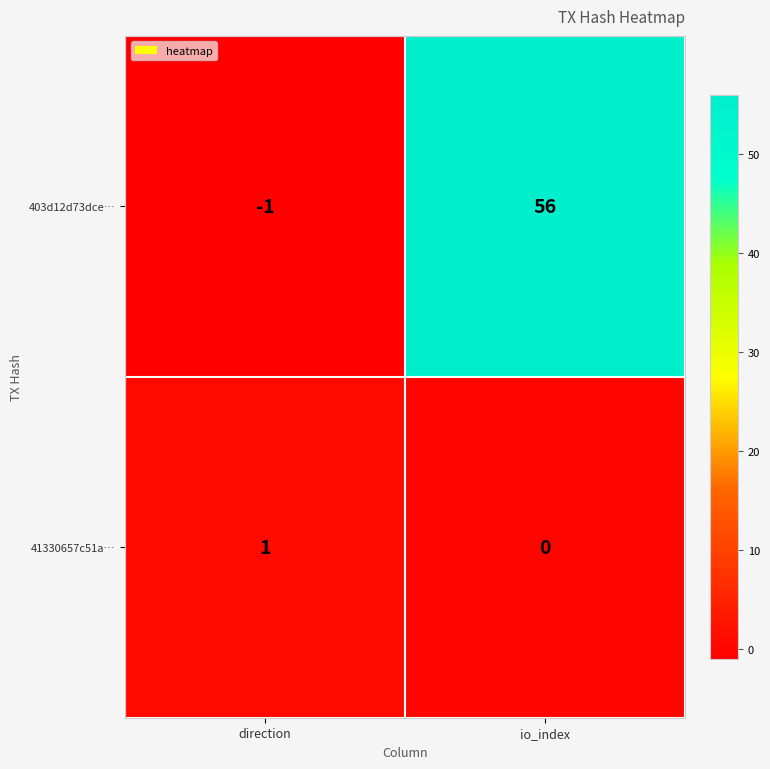

What is the sum of all 403d12d73dce… values?

55